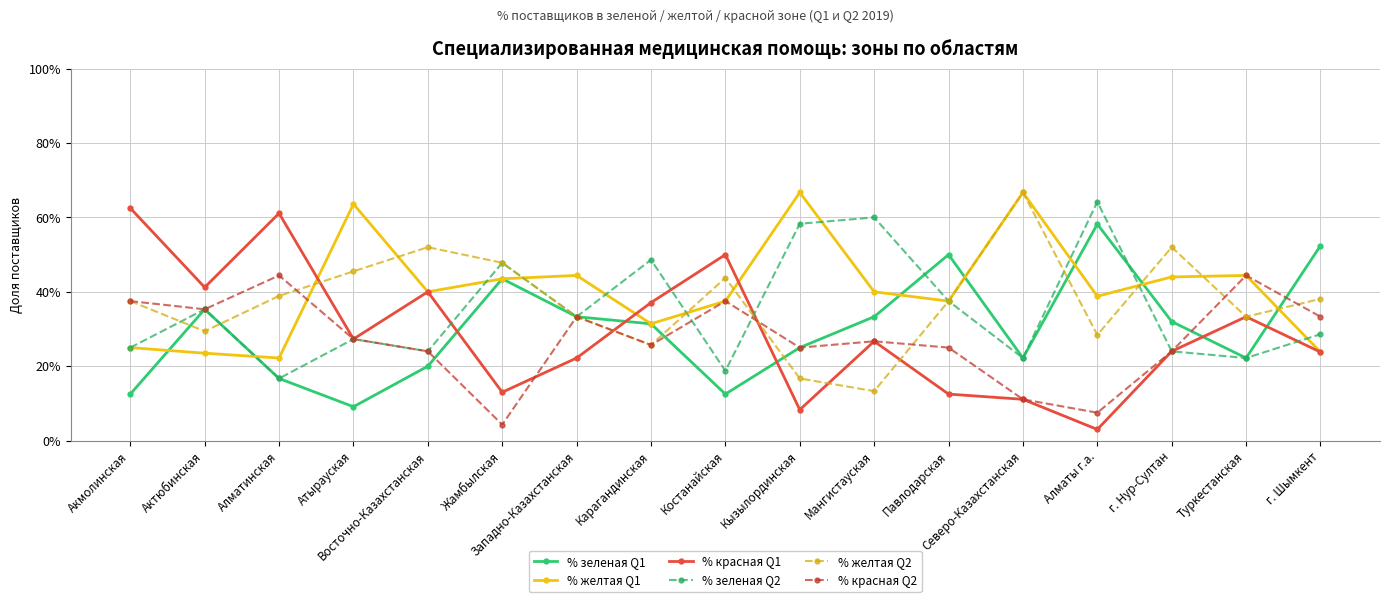

What are all the series names shown in the legend?

% зеленая Q1, % желтая Q1, % красная Q1, % зеленая Q2, % желтая Q2, % красная Q2